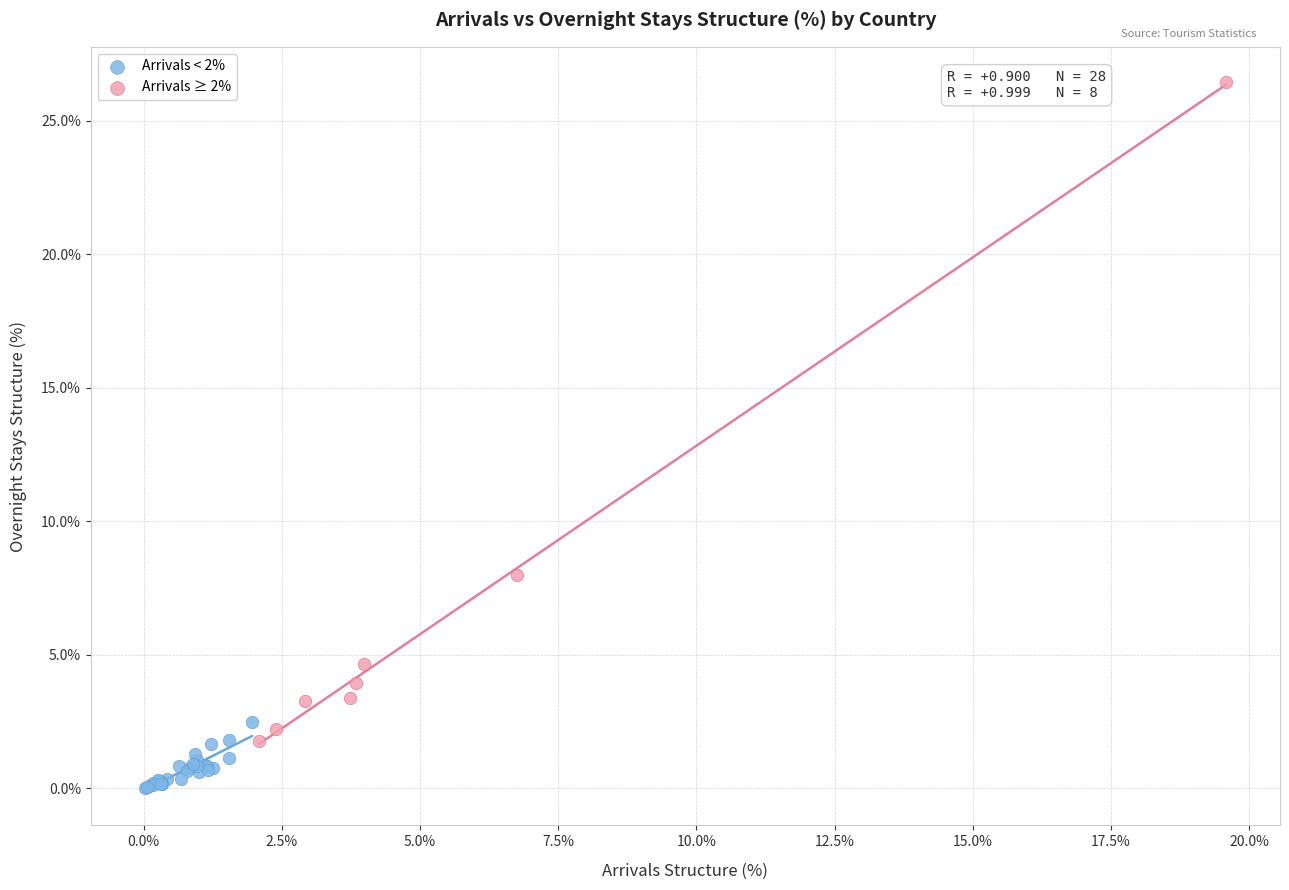

Which series has the largest Y range (max minus min)?

Arrivals ≥ 2%